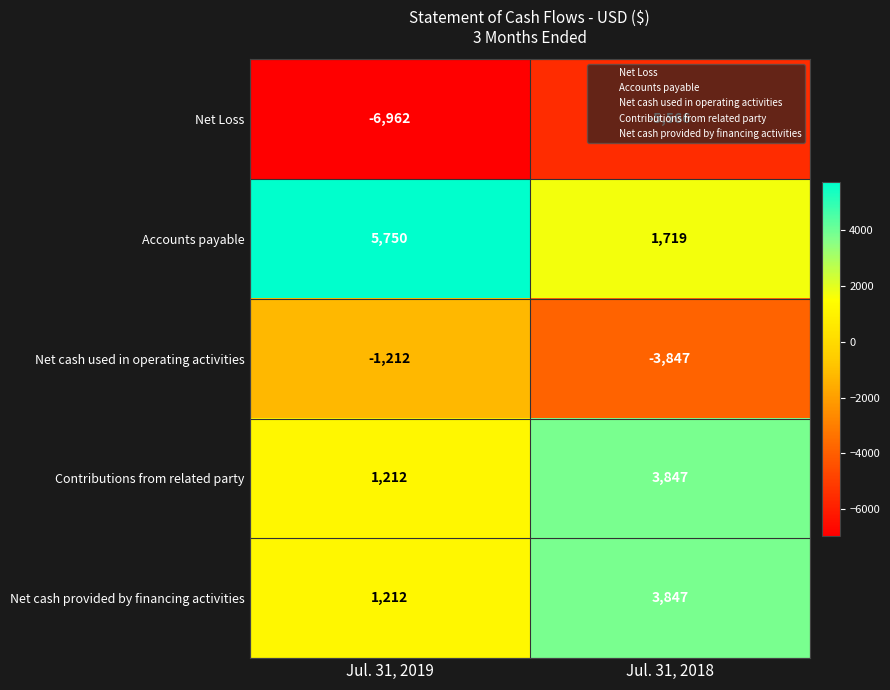

Which series changed the most between Jul. 31, 2019 and Jul. 31, 2018?

Accounts payable